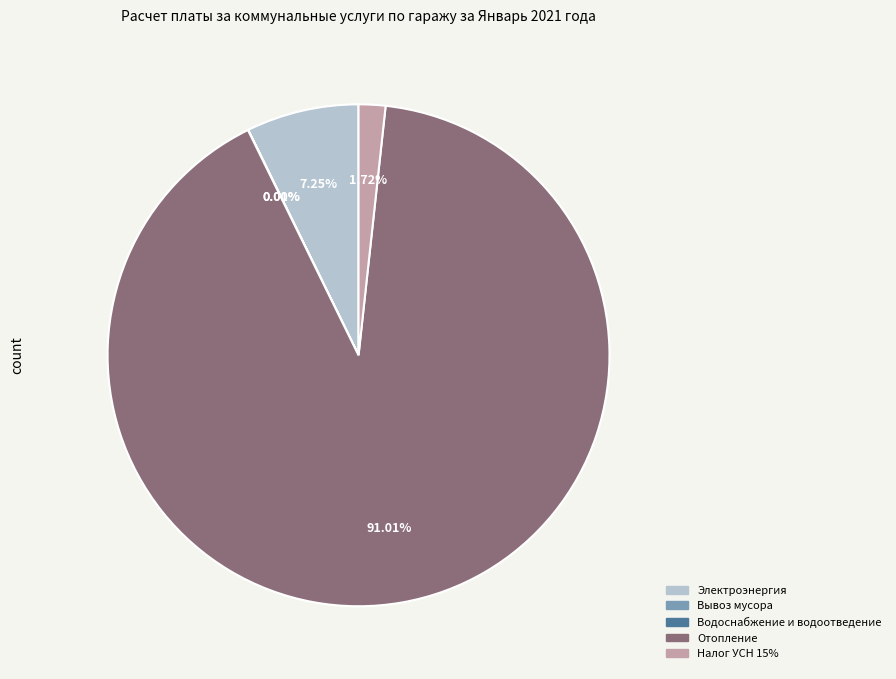

Which has a higher value, Отопление or Налог УСН 15%?

Отопление